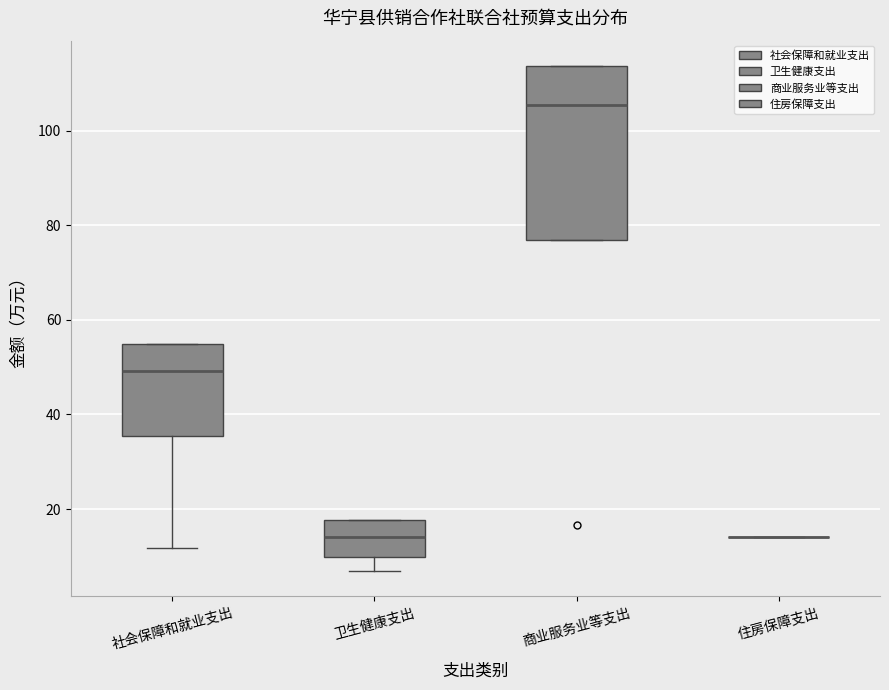

Reading left to right, read every box against the y-axis: the position of its median line, the range the box covers, and the ends of its whiskers. The values are not printed on the chart, so give them approximately, as read against the axis.

社会保障和就业支出: median 50, box 36 to 54, whiskers 12 to 54
卫生健康支出: median 14, box 10 to 18, whiskers 6 to 18
商业服务业等支出: median 106, box 76 to 114, whiskers 76 to 114
住房保障支出: box collapsed to a line at 14, whiskers 14 to 14